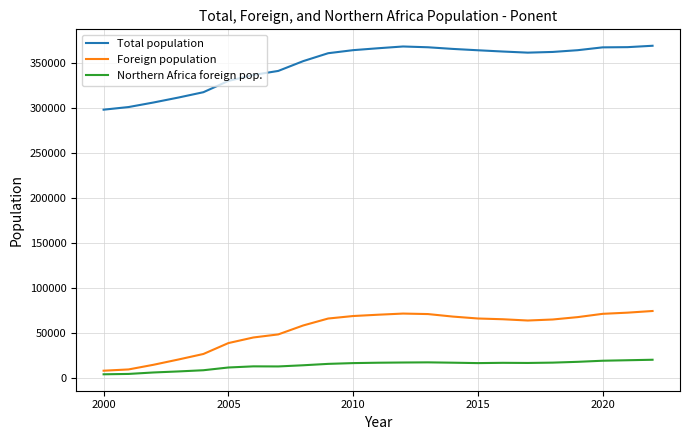

Which series has the largest total across all categories?

Total population